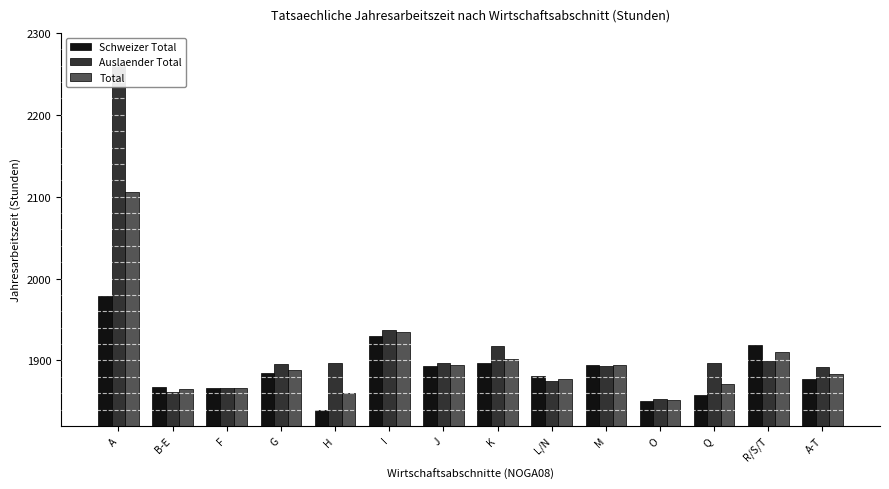

Which category has the lowest value in the Total series?

O